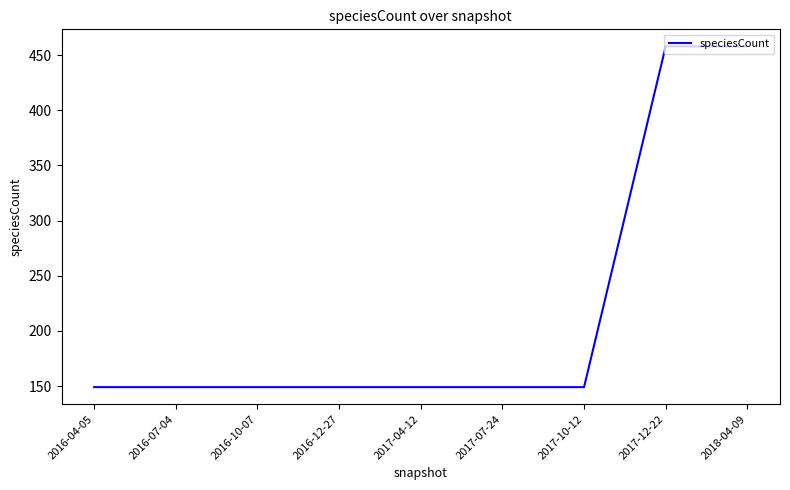

What is the greatest value displayed?

458